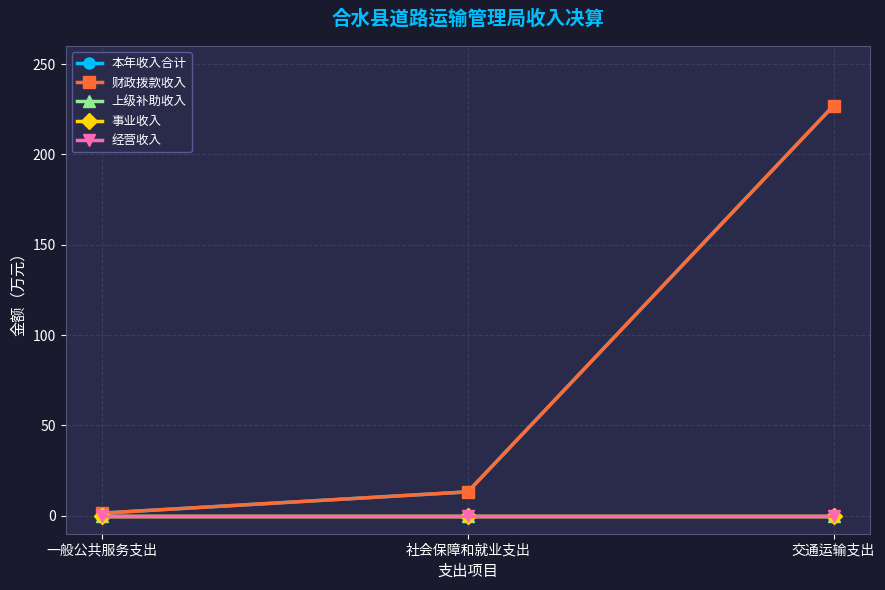

What is the total value across all series at 社会保障和就业支出?

26.4